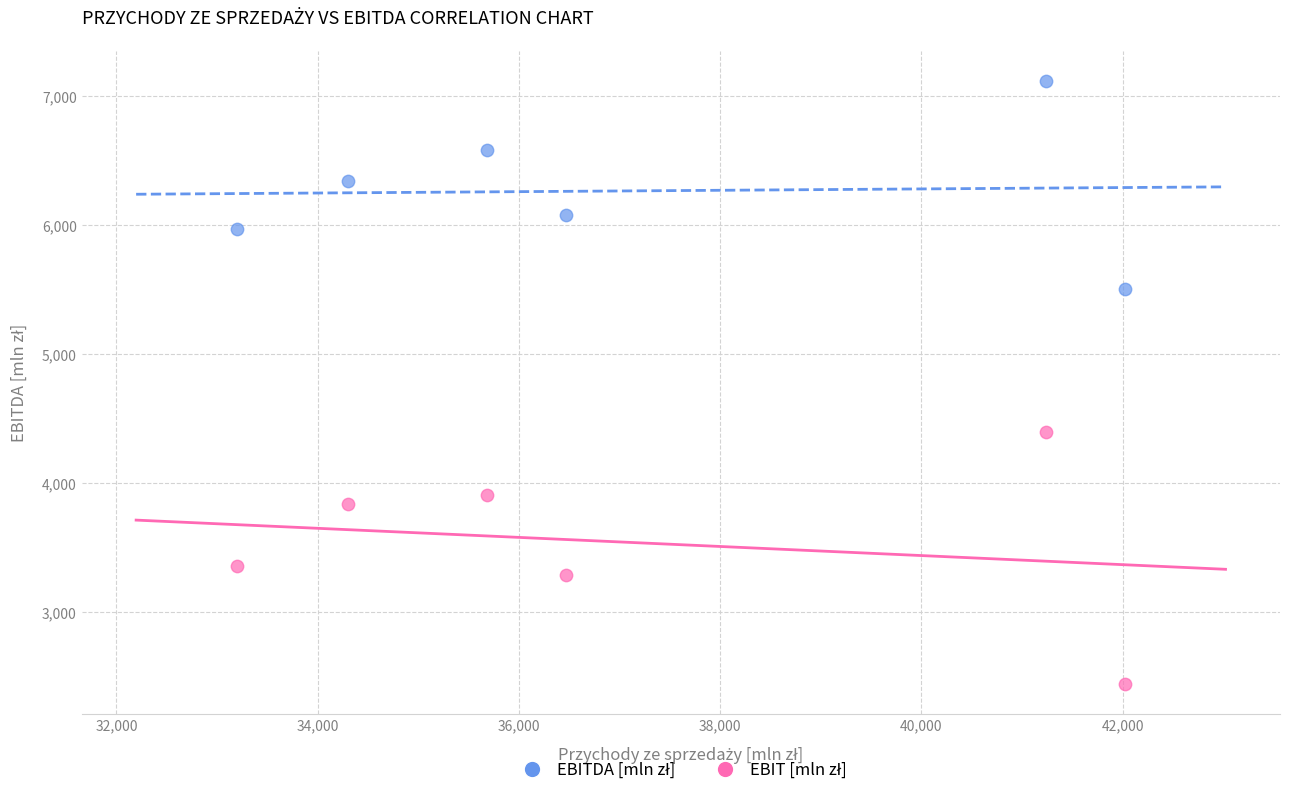

Across all series, what Y value is closest to 4781?

4395